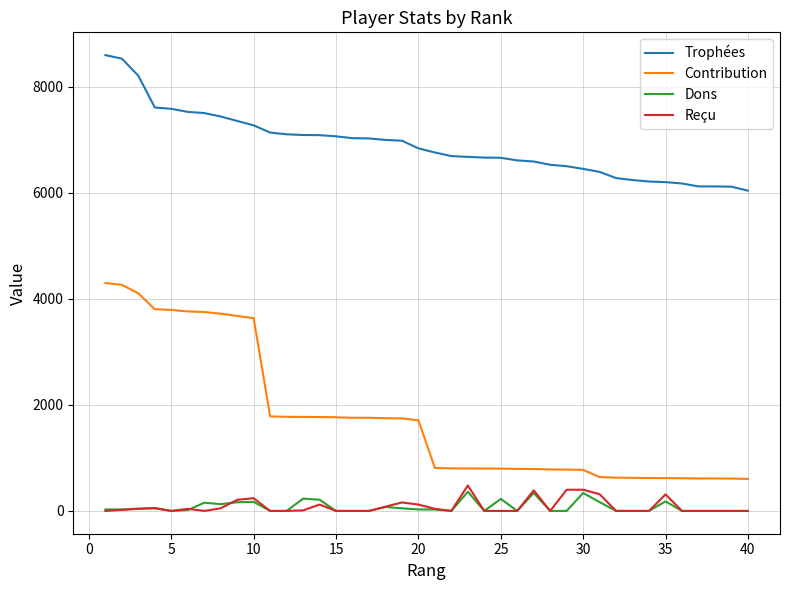

Which series has the largest total across all categories?

Trophées